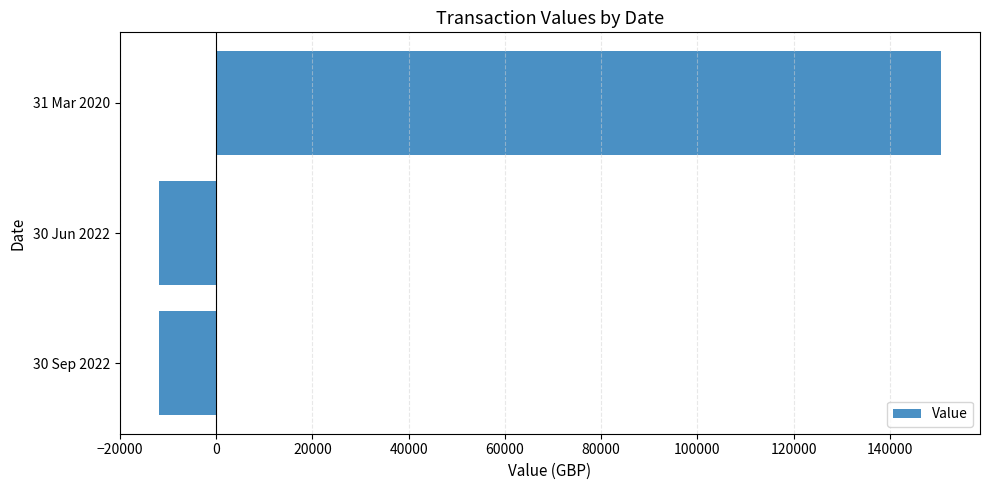

How many values are below zero?

2